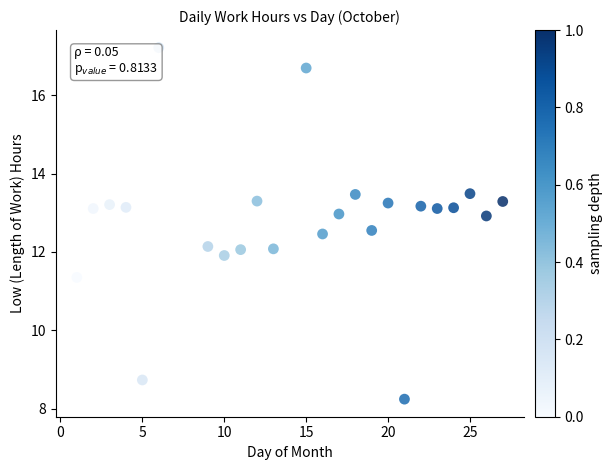

What is the range of X values (max minus min)?

26.0